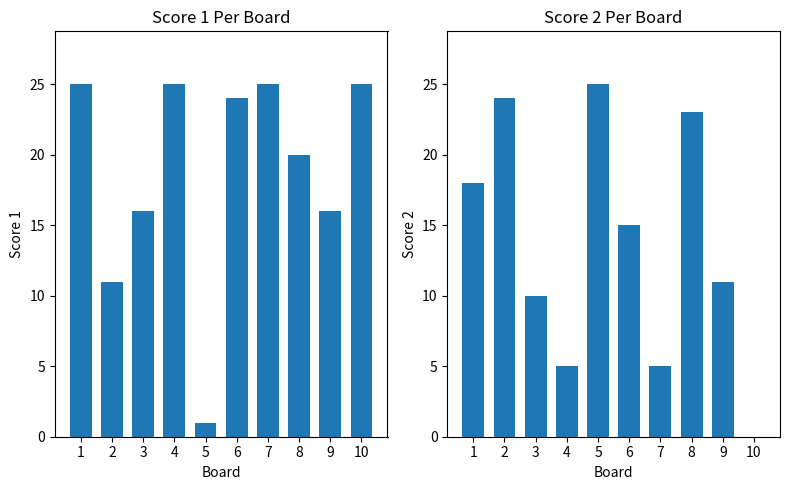

How many data points in Score 2 are above 15?

4